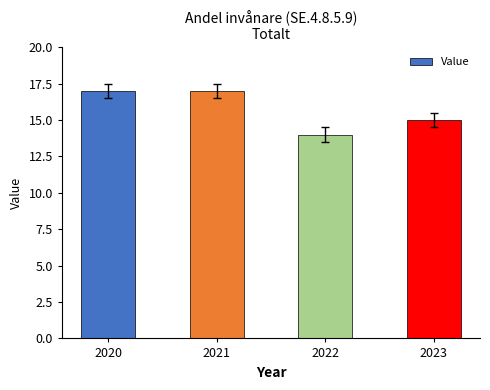

What is the average value?

16